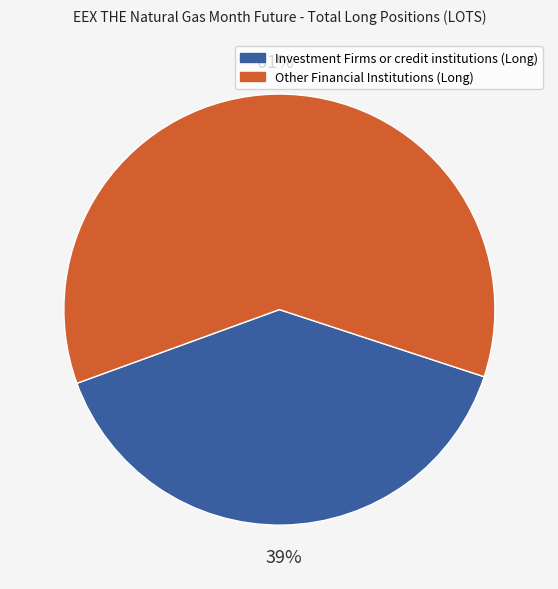

Rank the categories by value from highest to lowest.

Other Financial Institutions (Long), Investment Firms or credit institutions (Long)